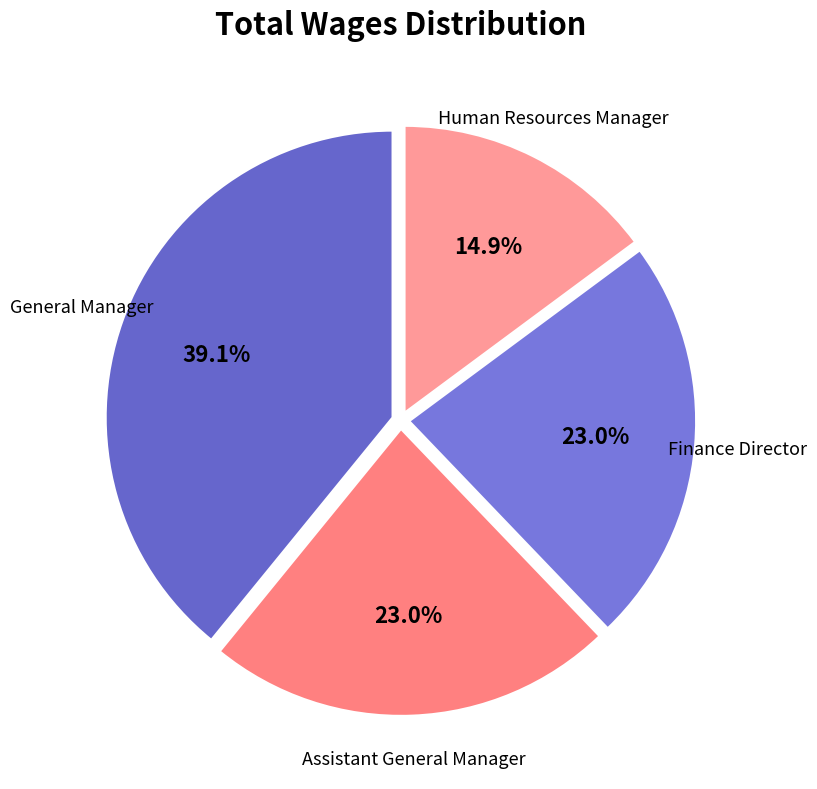

The Human Resources Manager slice represents 15% of the pie. True or false?

True